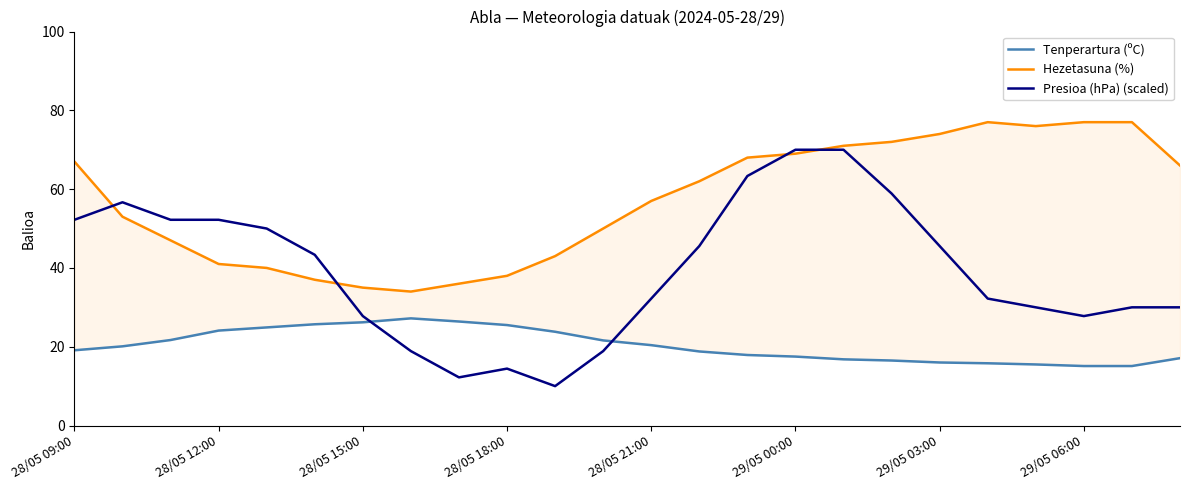

What are all the series names shown in the legend?

Tenperartura (ºC), Hezetasuna (%), Presioa (hPa) (scaled)